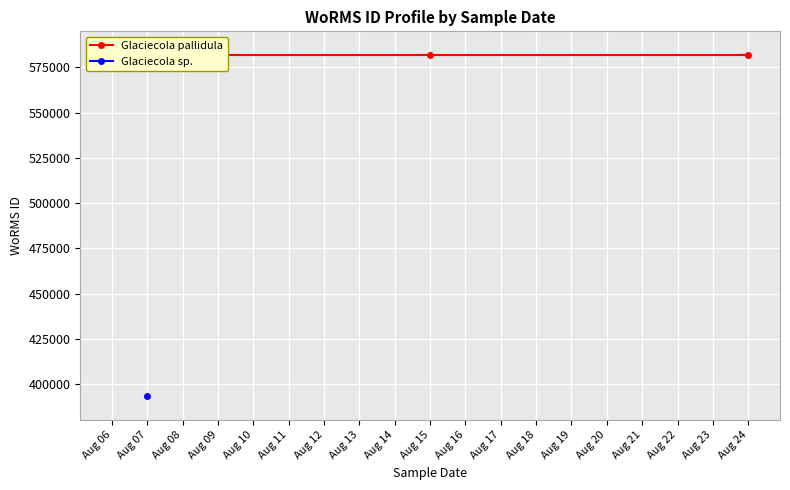

Between 08-08-2009 and 15-08-2009, which series saw the biggest shift?

Glaciecola pallidula